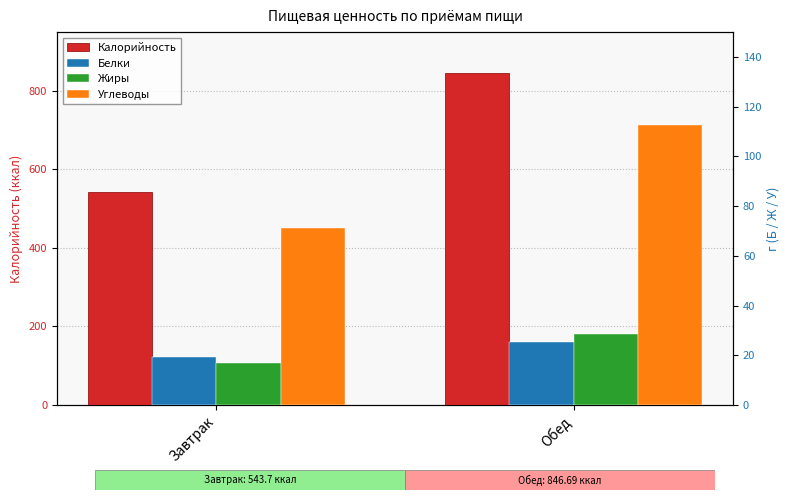

Reading left to right, list all the values displayed in this chart.

Калорийность: 543.7	846.7
Белки: 19.1	25.5
Жиры: 16.9	28.6
Углеводы: 71.2	112.5